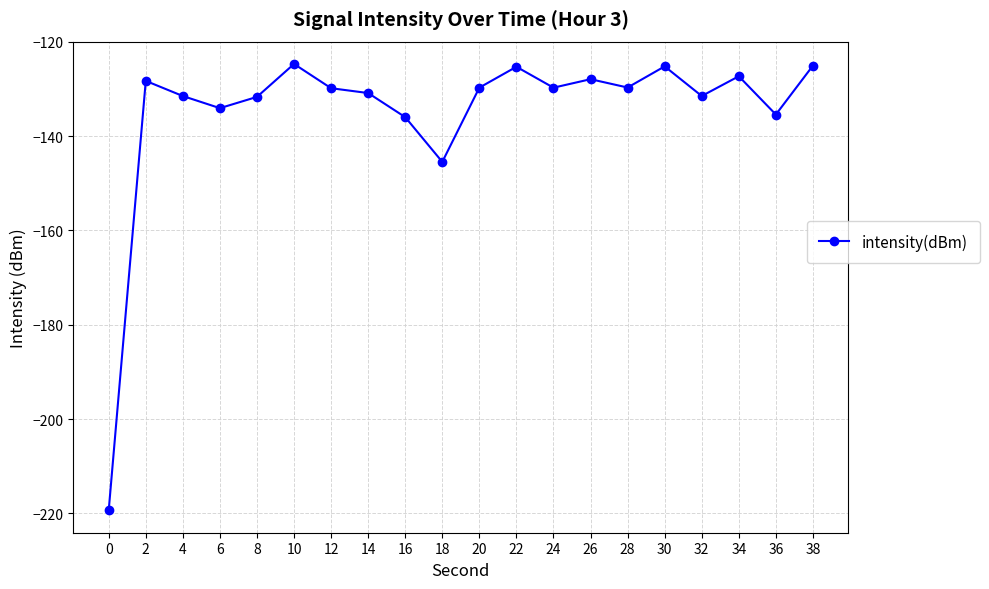

Is this an area chart (filled region under the line)?

No